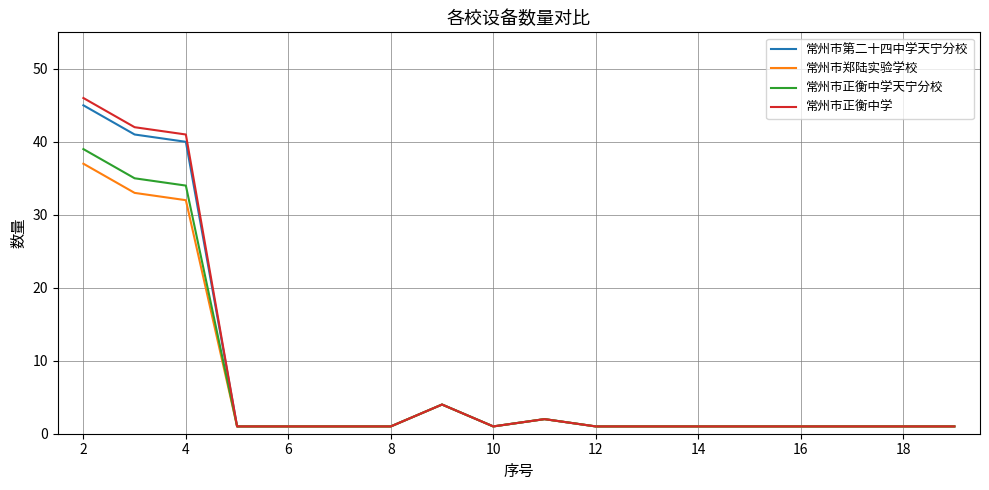

What is the greatest value displayed?

46